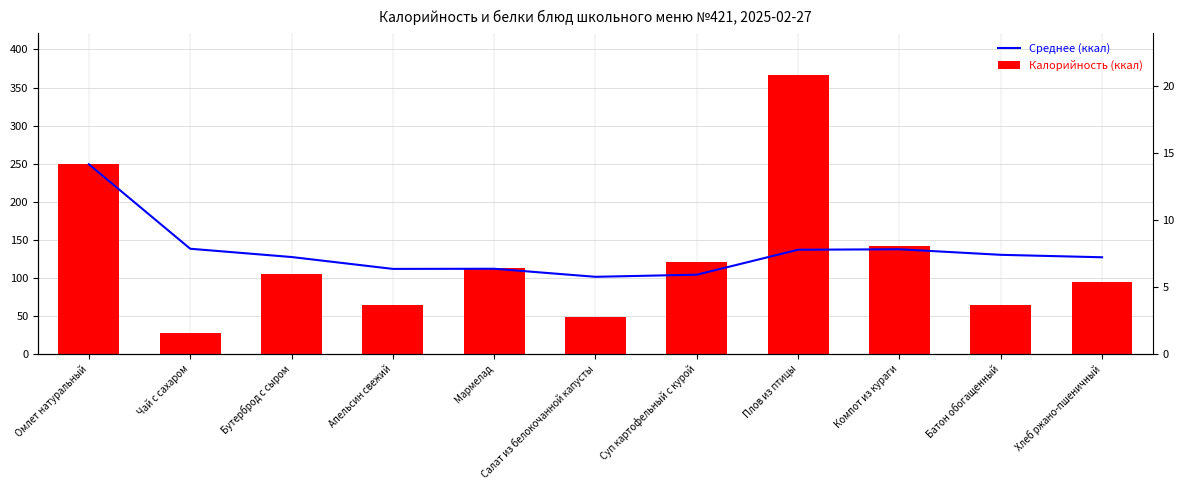

How many data points in Белки (г) are less than 1?

2